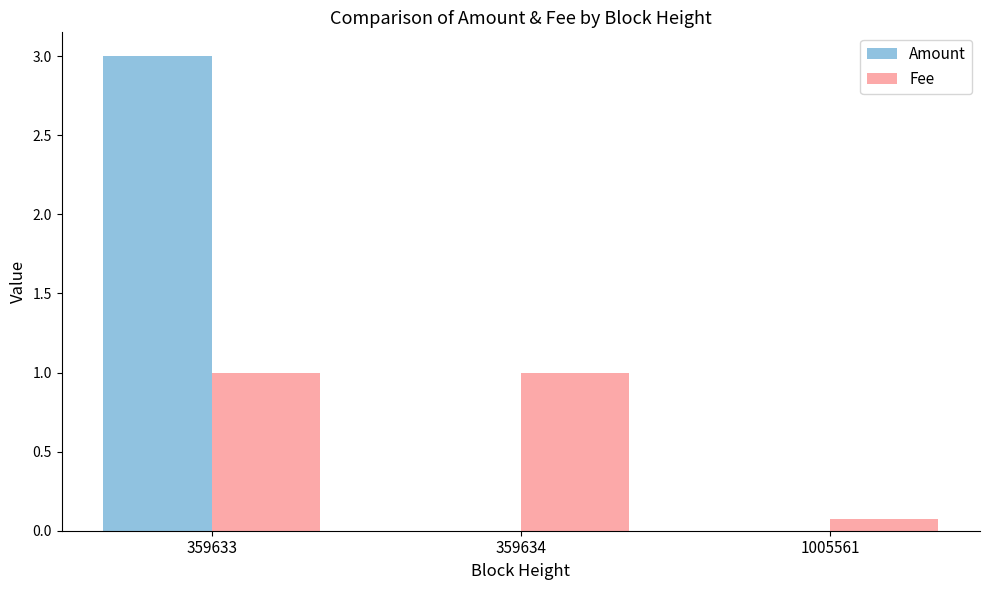

Which series changed the most between 359633 and 1005561?

Amount